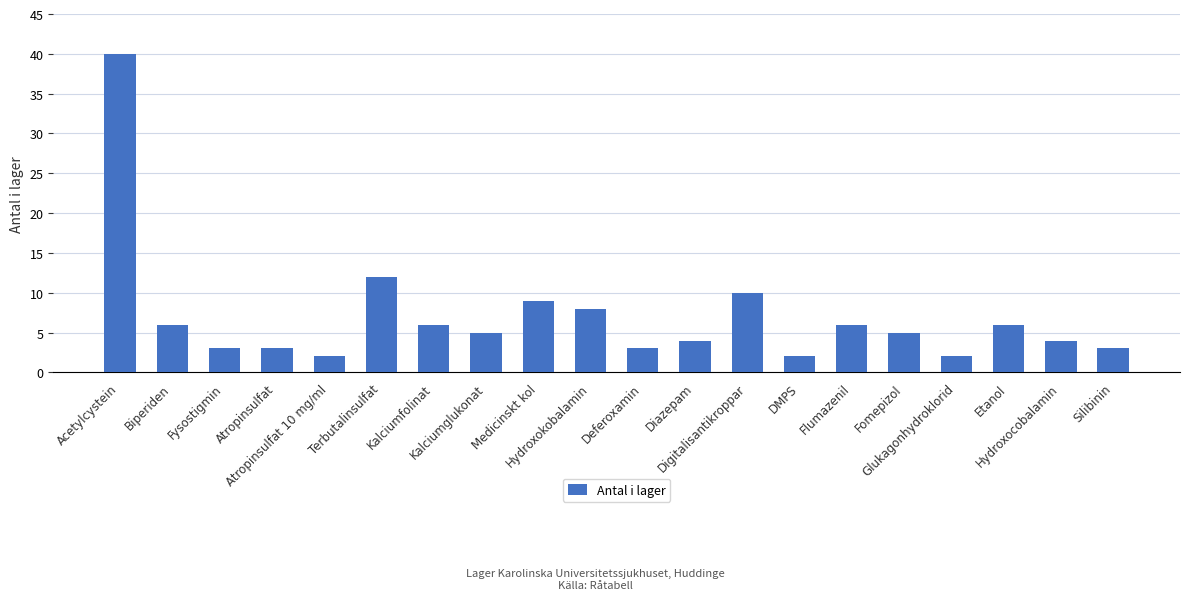

What is the label of the 15th bar from the left?

Flumazenil